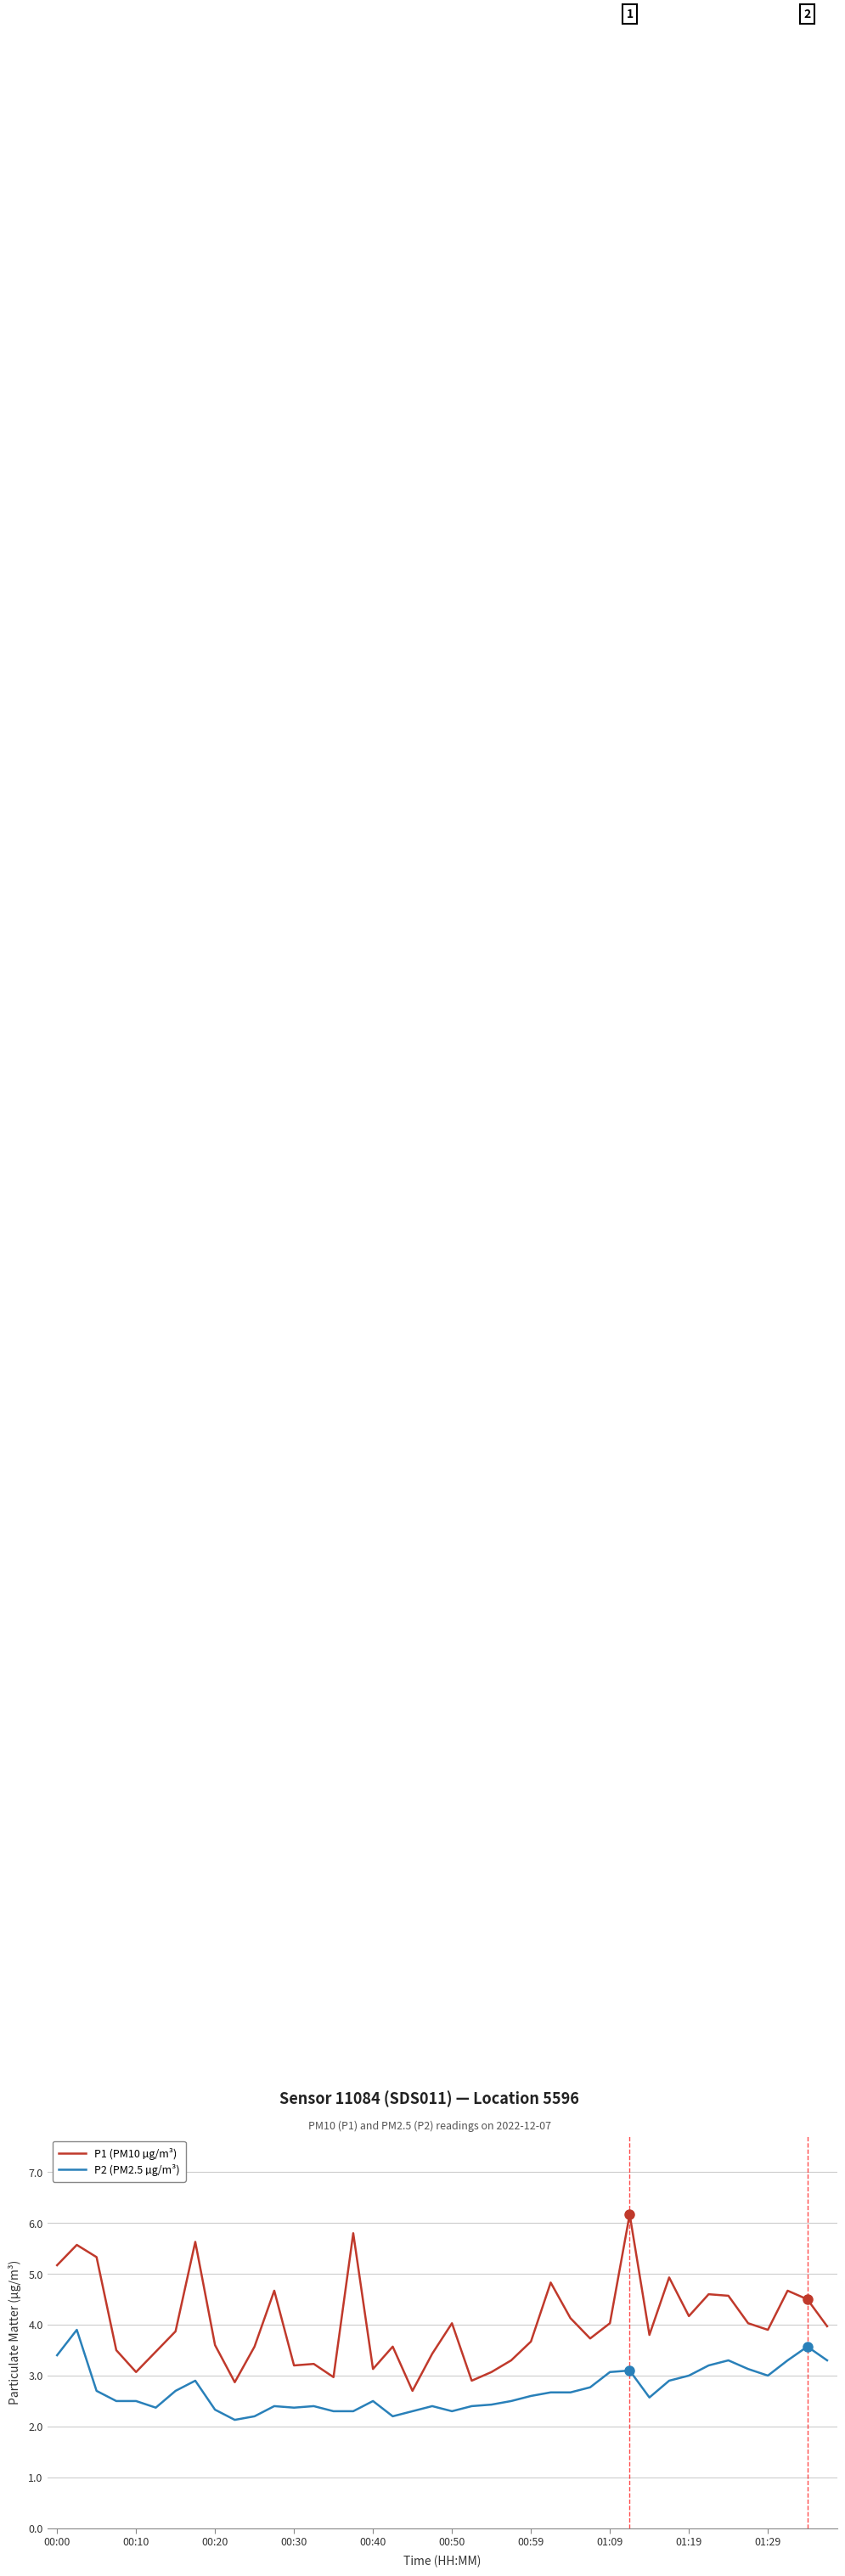

List the series in order of their overall mean, lowest first.

P2 (PM2.5 µg/m³), P1 (PM10 µg/m³)